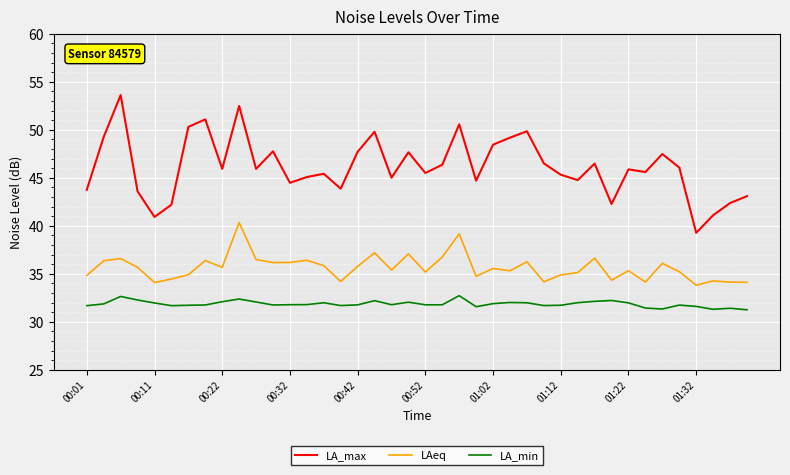

List the series in order of their peak value, lowest first.

LA_min, LAeq, LA_max